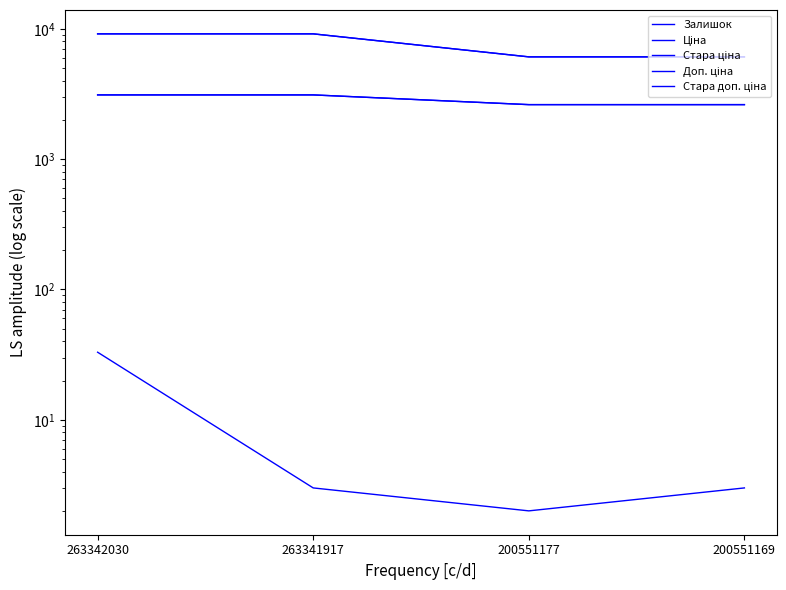

Which series changed the most between 263342030 and 200551177?

Стара ціна